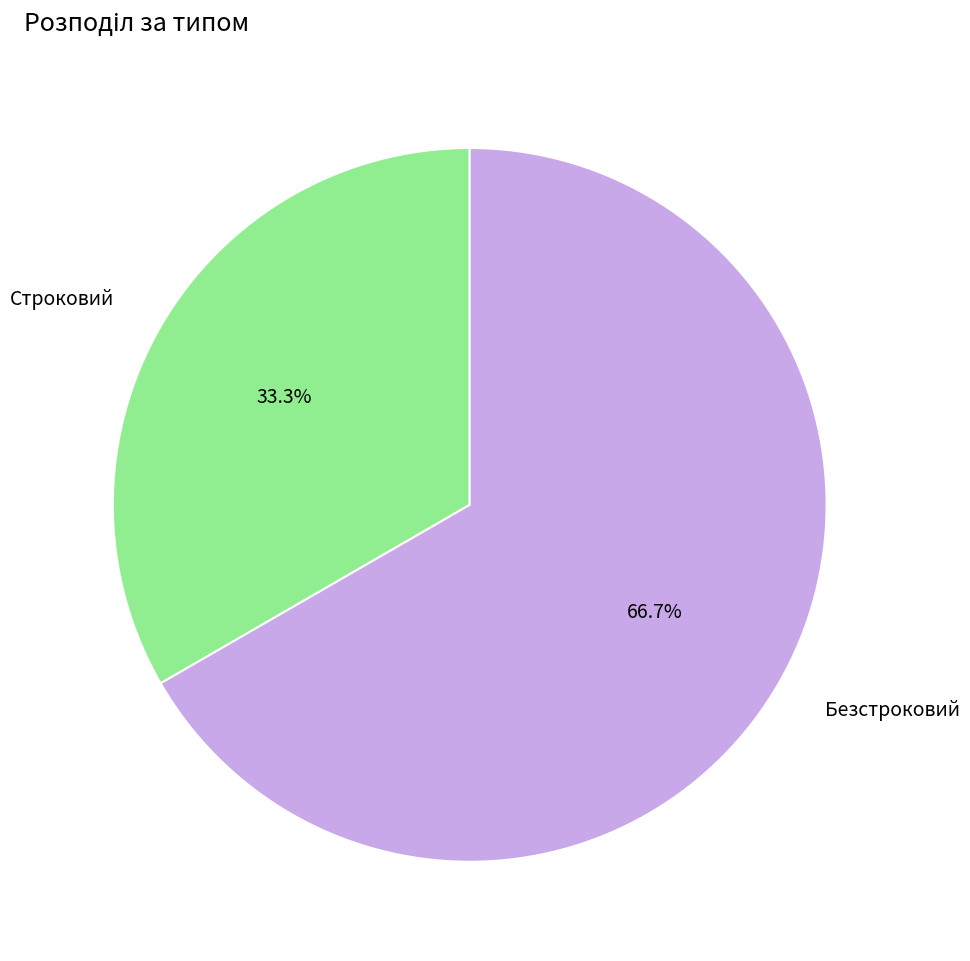

To the nearest percent, what is the combined percentage of Строковий and Безстроковий?

100%